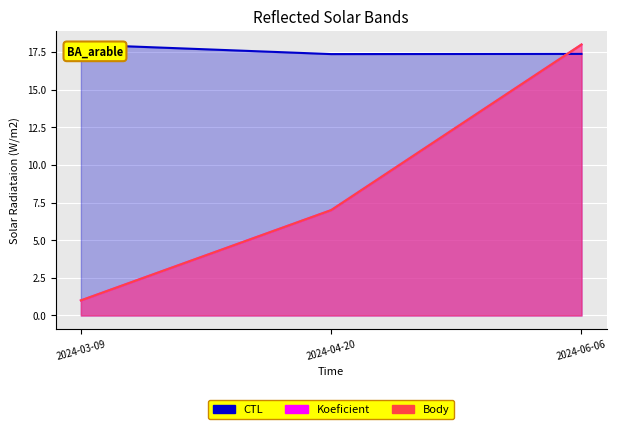

Reading left to right, what are all the values shown in this chart?

CTL: 2024-03-09=18.0	2024-04-20=17.4	2024-06-06=17.4
Koeficient: 2024-03-09=1.0	2024-04-20=7.0	2024-06-06=18.0
Body: 2024-03-09=1.0	2024-04-20=7.0	2024-06-06=18.0